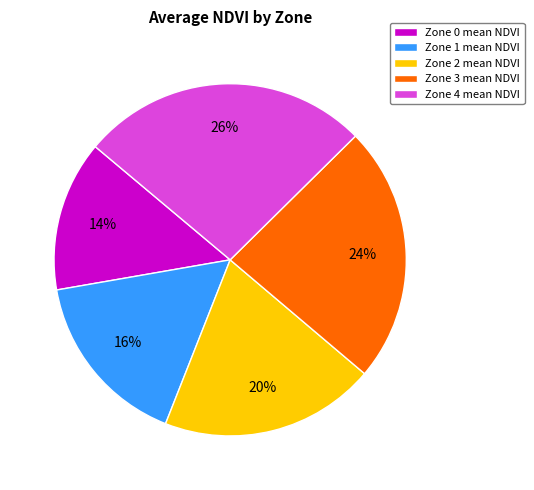

Is there a majority slice in this chart?

No